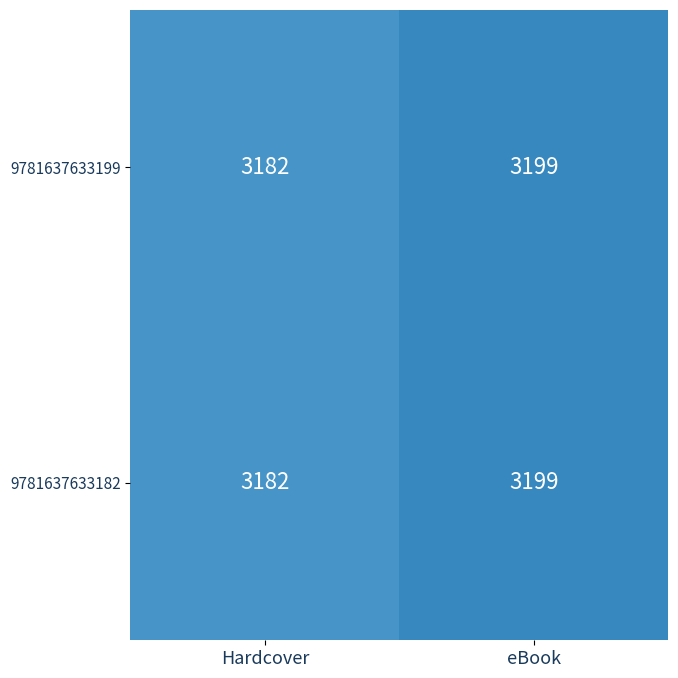

Reading right to left, list all the values displayed in this chart.

9781637633199: 3199	3182
9781637633182: 3199	3182